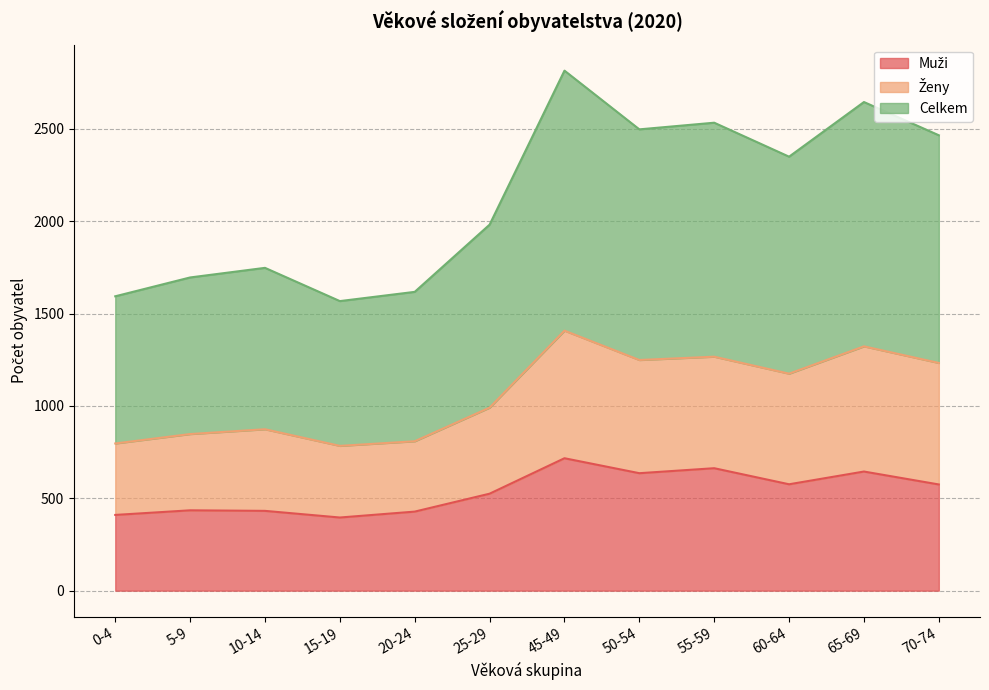

At which label is Ženy closest to 1096?

60-64